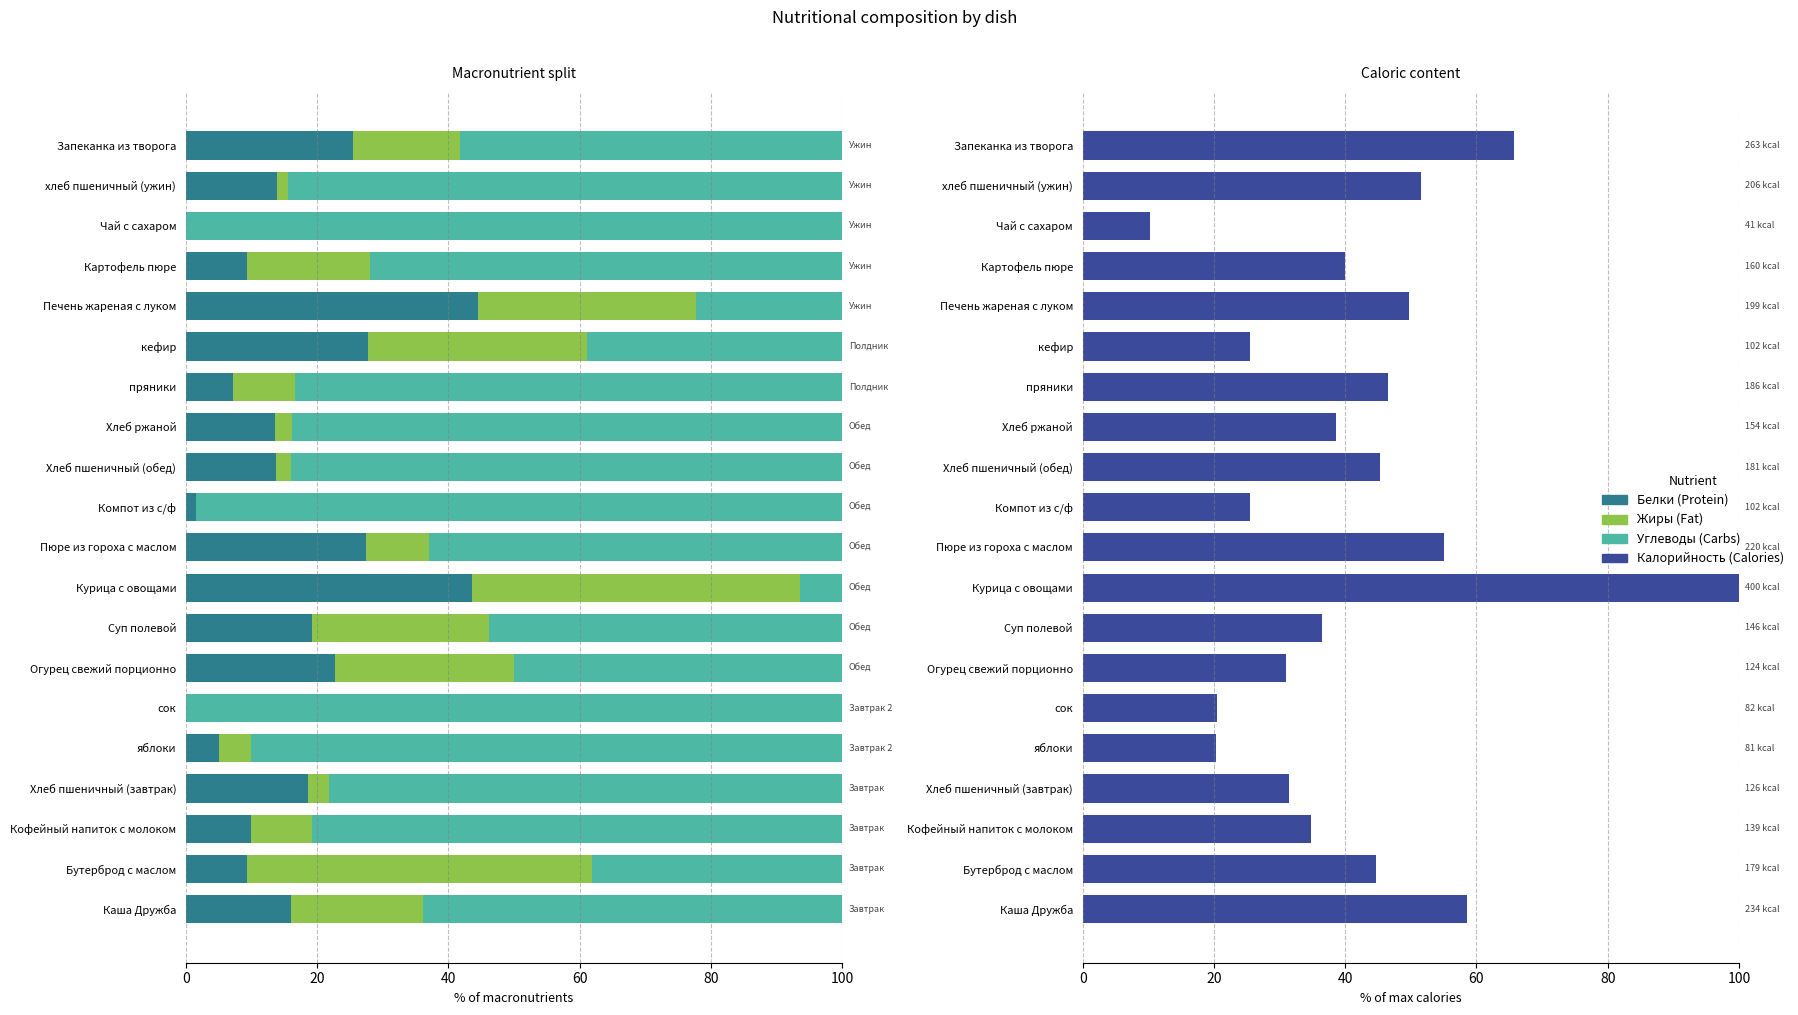

What is the sum of all Белки values?

328.9